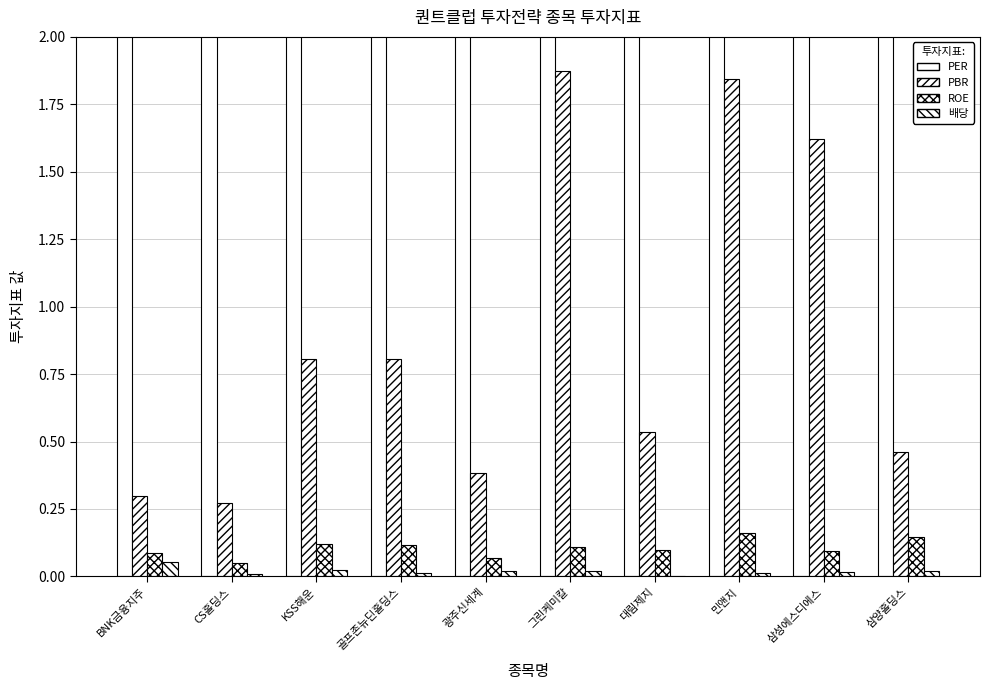

At which label does 배당 reach its peak?

BNK금융지주